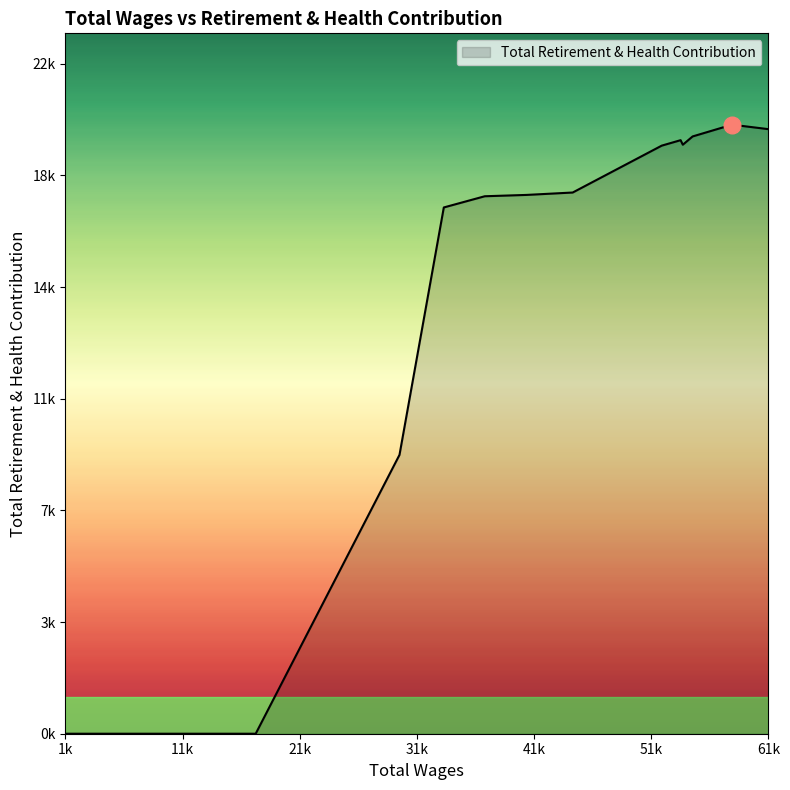

What is the difference between the second highest and minimum values?

19912